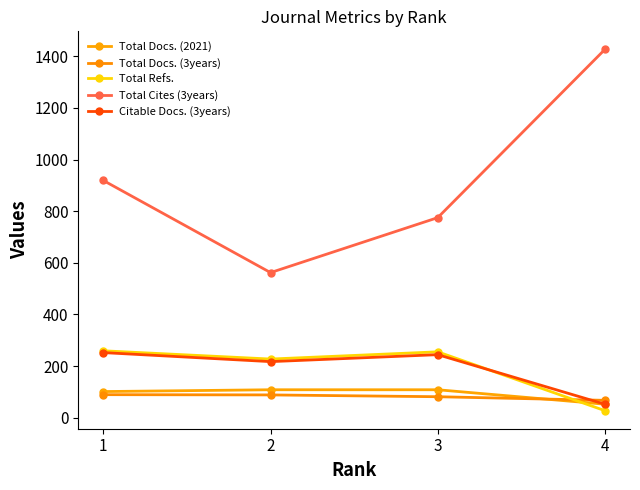

Count the Total Cites (3years) values in the range 775 to 1427.

3